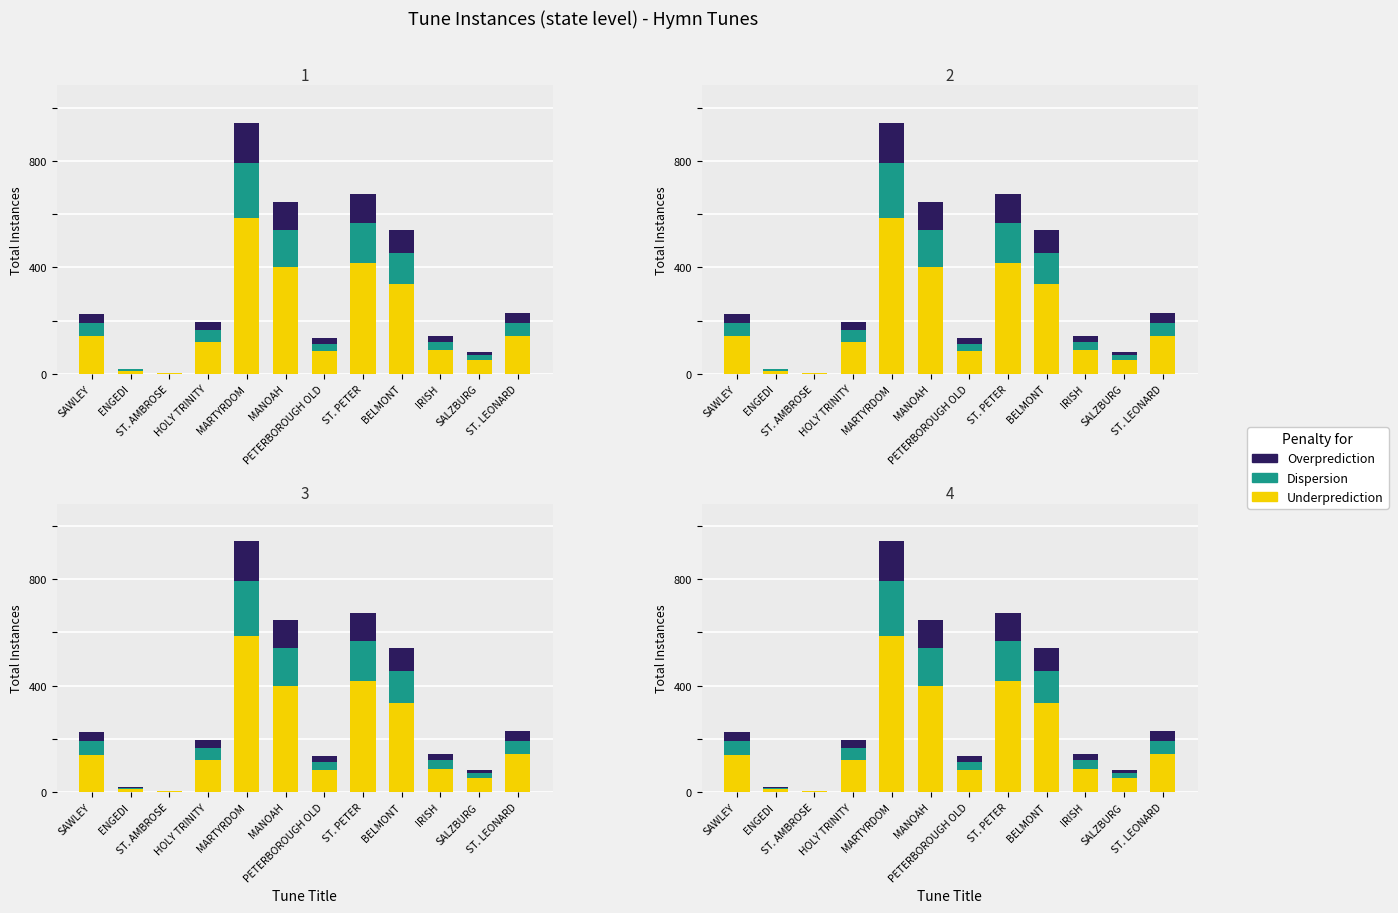

Reading left to right, extract all data points from this chart.

Underprediction: SAWLEY=140.1	ENGEDI=11.8	ST. AMBROSE=1.9	HOLY TRINITY=120.9	MARTYRDOM=584.7	MANOAH=399.9	PETERBOROUGH OLD=83.7	ST. PETER=417.9	BELMONT=336.0	IRISH=88.0	SALZBURG=51.5	ST. LEONARD=142.0
Dispersion: SAWLEY=49.7	ENGEDI=4.2	ST. AMBROSE=0.7	HOLY TRINITY=42.9	MARTYRDOM=207.5	MANOAH=141.9	PETERBOROUGH OLD=29.7	ST. PETER=148.3	BELMONT=119.2	IRISH=31.2	SALZBURG=18.3	ST. LEONARD=50.4
Overprediction: SAWLEY=36.2	ENGEDI=3.0	ST. AMBROSE=0.5	HOLY TRINITY=31.2	MARTYRDOM=150.9	MANOAH=103.2	PETERBOROUGH OLD=21.6	ST. PETER=107.8	BELMONT=86.7	IRISH=22.7	SALZBURG=13.3	ST. LEONARD=36.6